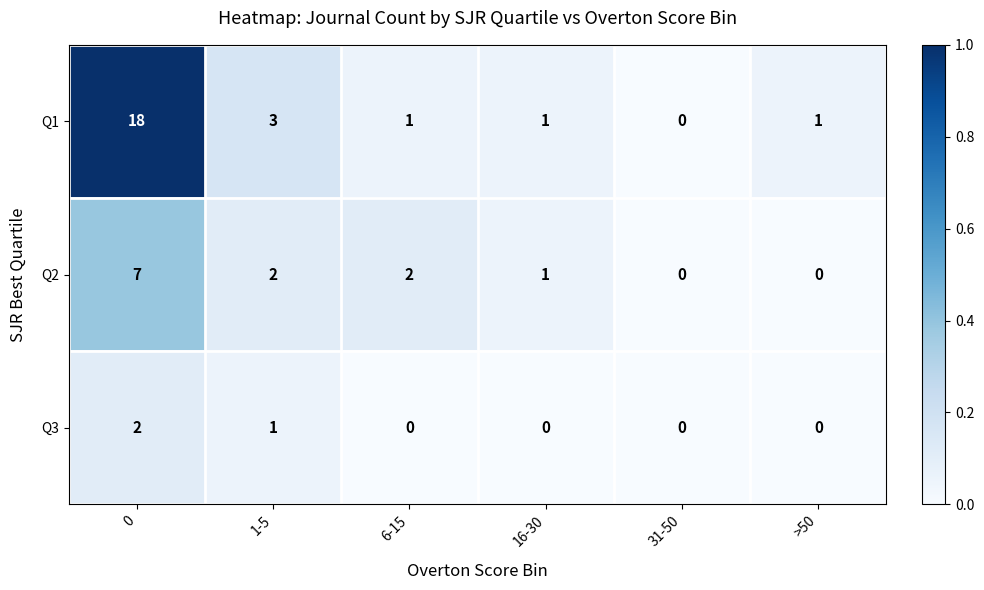

What is the difference between the second highest and minimum values in the Q1 series?

3